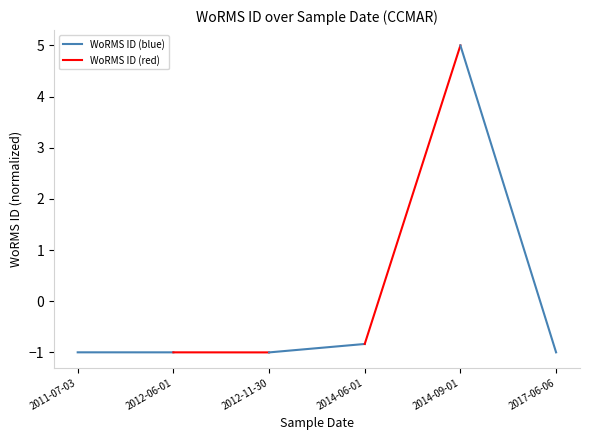

Is the value of WoRMS ID (red) at 2011-07-03 greater than the value of WoRMS ID (blue) at 2011-07-03?

No